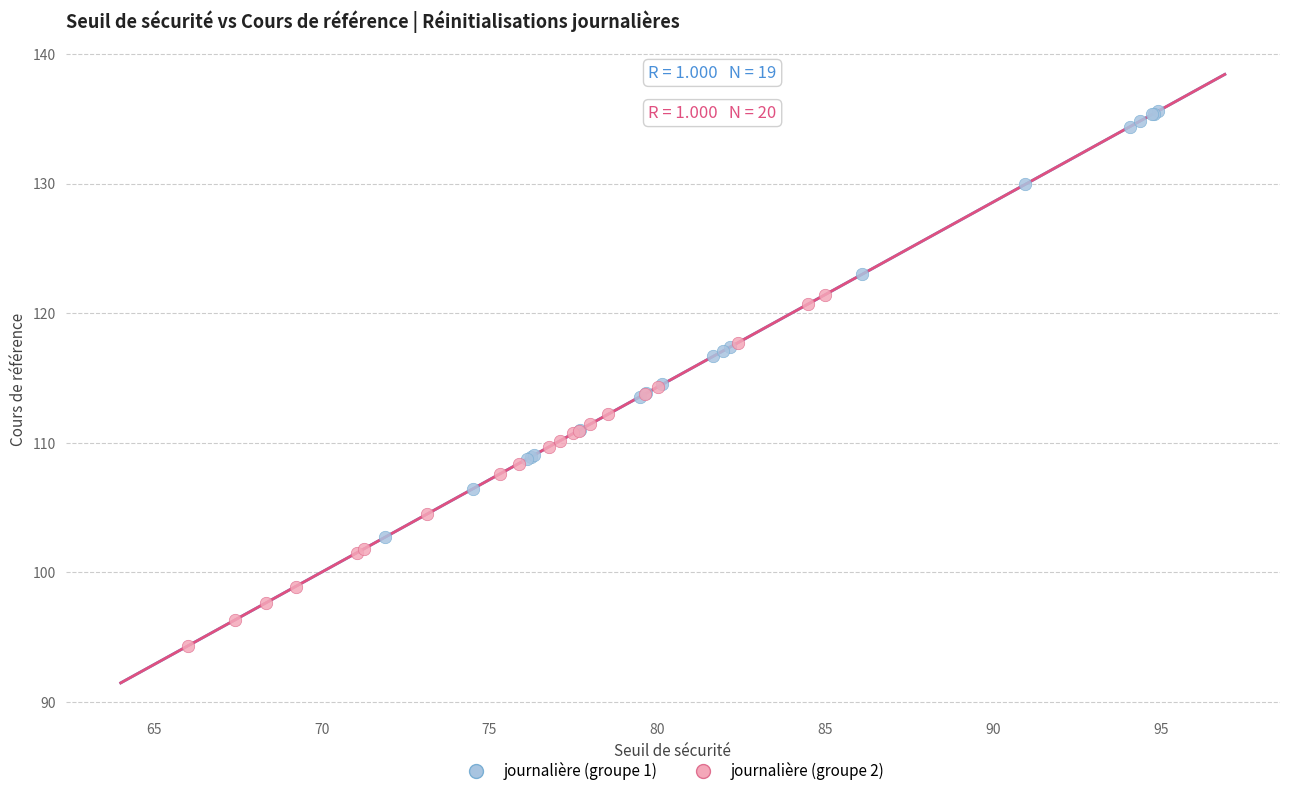

What are all the series names shown in the legend?

journalière (groupe 1), journalière (groupe 2)